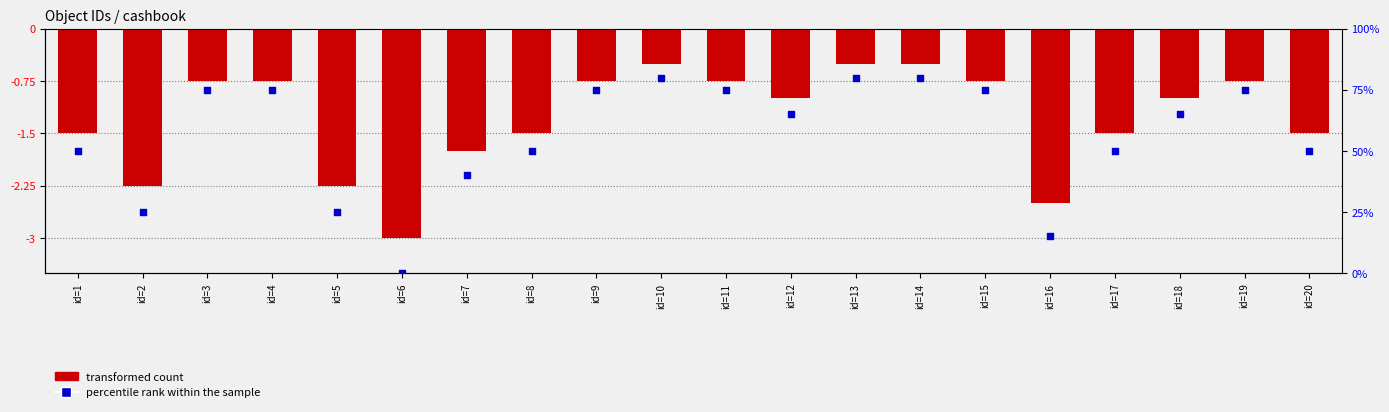

What is the total value across all series at id=15?

74.2